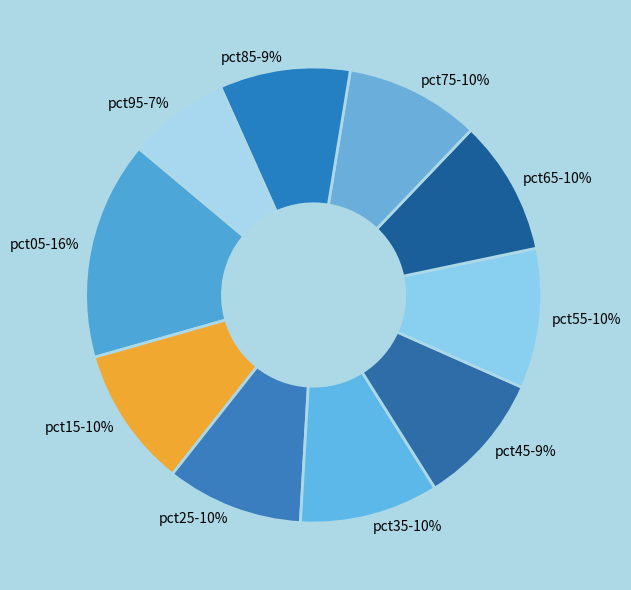

What percentage is the pct75 slice, to the nearest percent?

10%